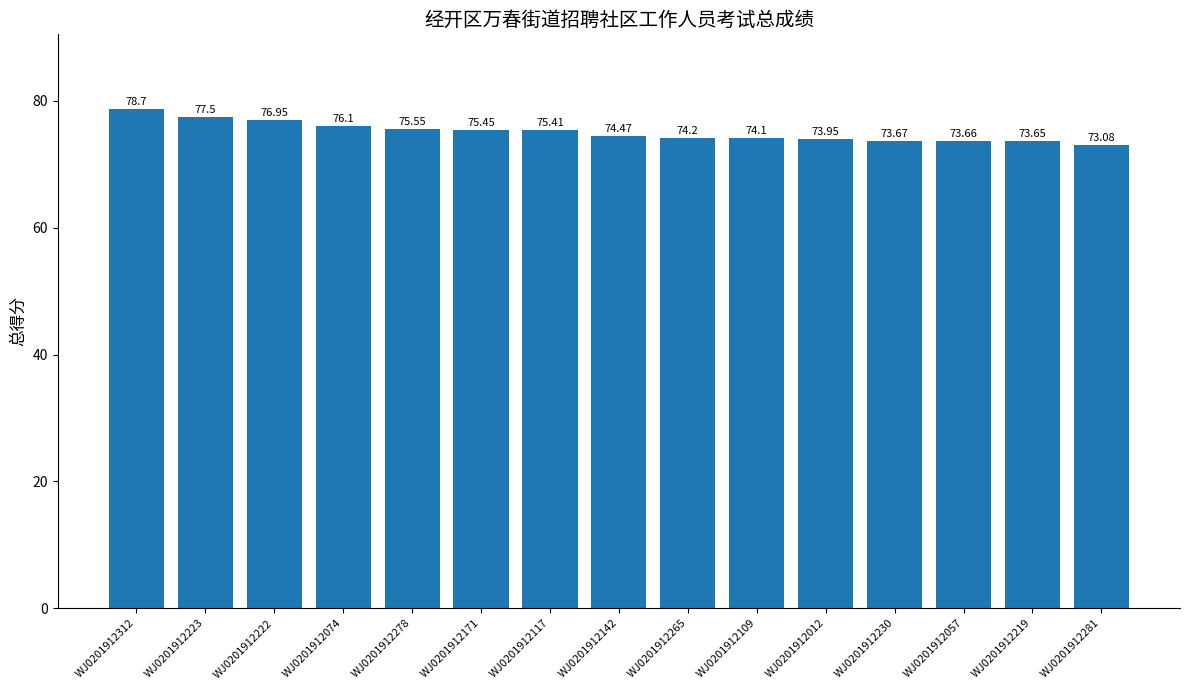

Where does the data first go above 74?

WJ0201912312